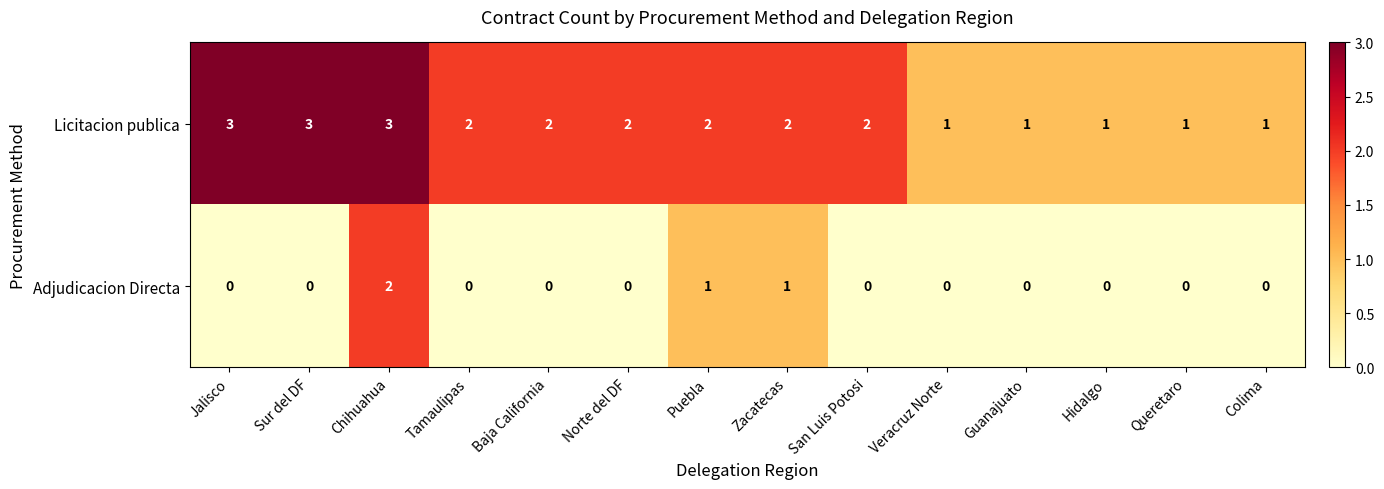

Which series has the largest total across all categories?

Licitacion publica